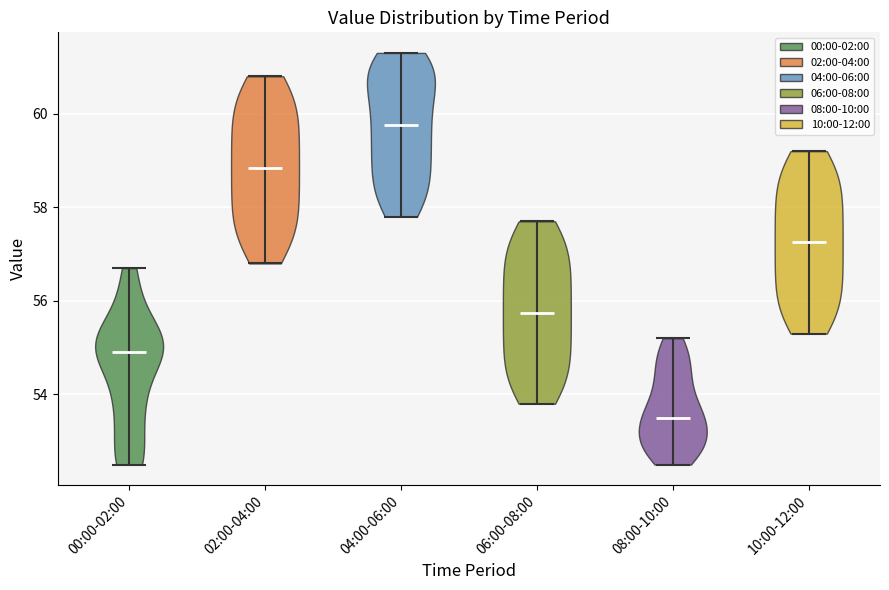

Reading left to right, read every violin against the y-axis: where its median line is, and the lowest and highest points it reaches. The values are not printed on the chart, so give them approximately, as read against the axis.

00:00-02:00: median line 55.0, lowest point 52.6, highest point 56.8
02:00-04:00: median line 58.8, lowest point 56.8, highest point 60.8
04:00-06:00: median line 59.8, lowest point 57.8, highest point 61.4
06:00-08:00: median line 55.8, lowest point 53.8, highest point 57.8
08:00-10:00: median line 53.6, lowest point 52.6, highest point 55.2
10:00-12:00: median line 57.2, lowest point 55.4, highest point 59.2